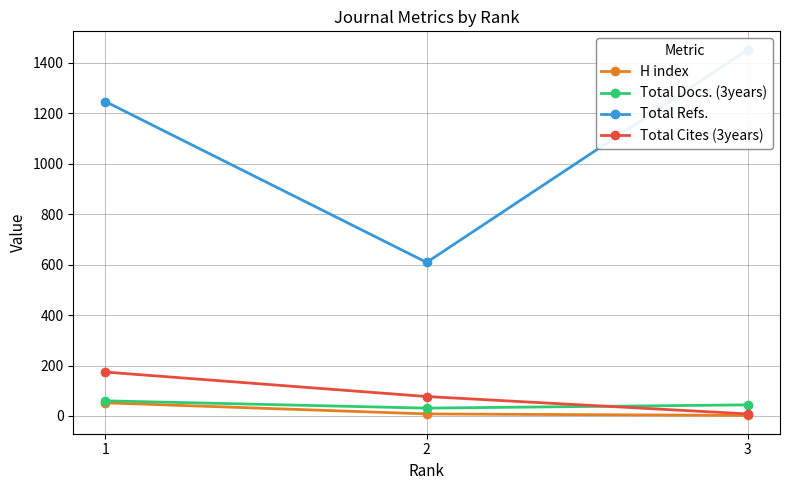

What is the difference between the second highest and minimum values in the Total Docs. (3years) series?

13